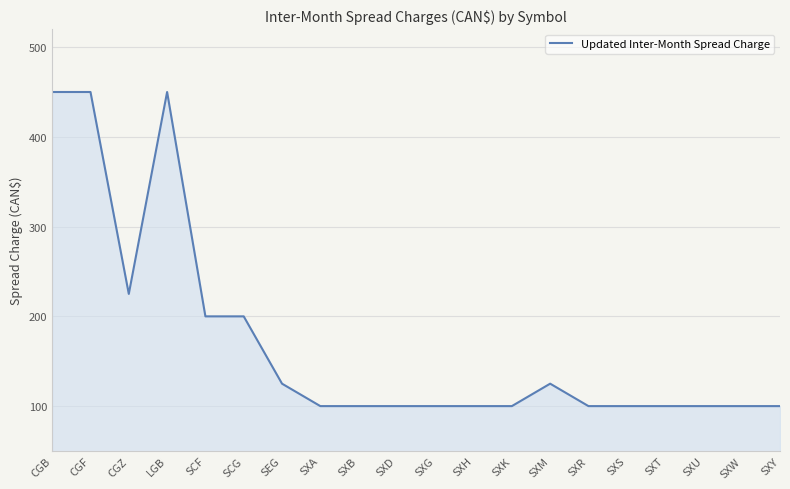

How many lines are shown in the chart?

1